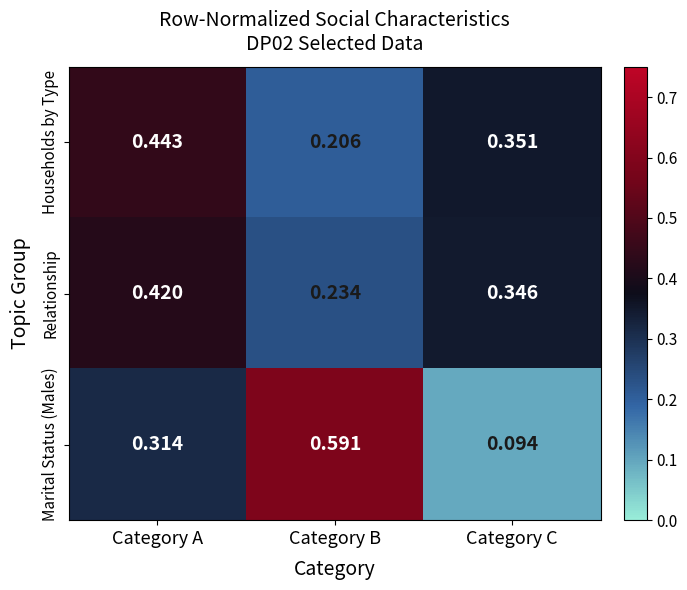

Is the value of Relationship at Category B greater than the value of Marital Status (Males) at Category C?

Yes